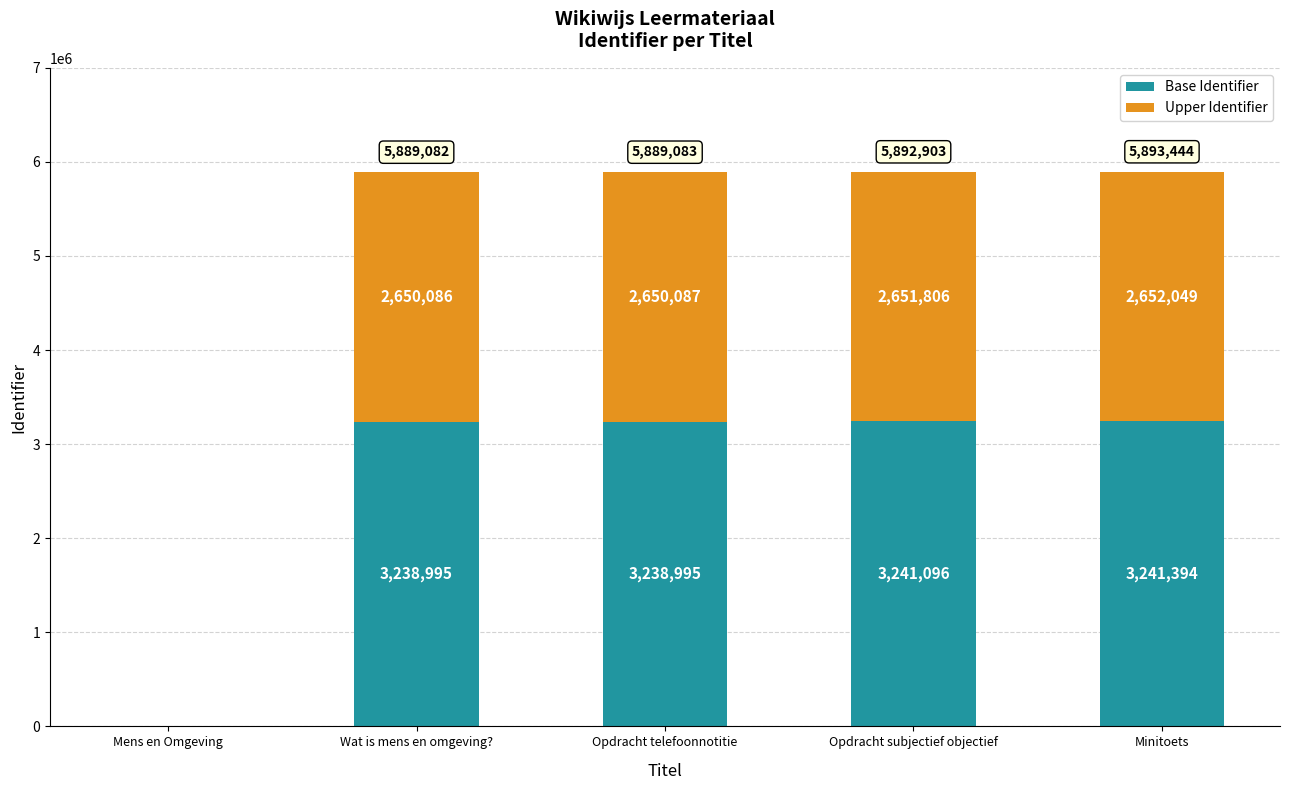

What is the average value of the Base Identifier series?

2592096.3